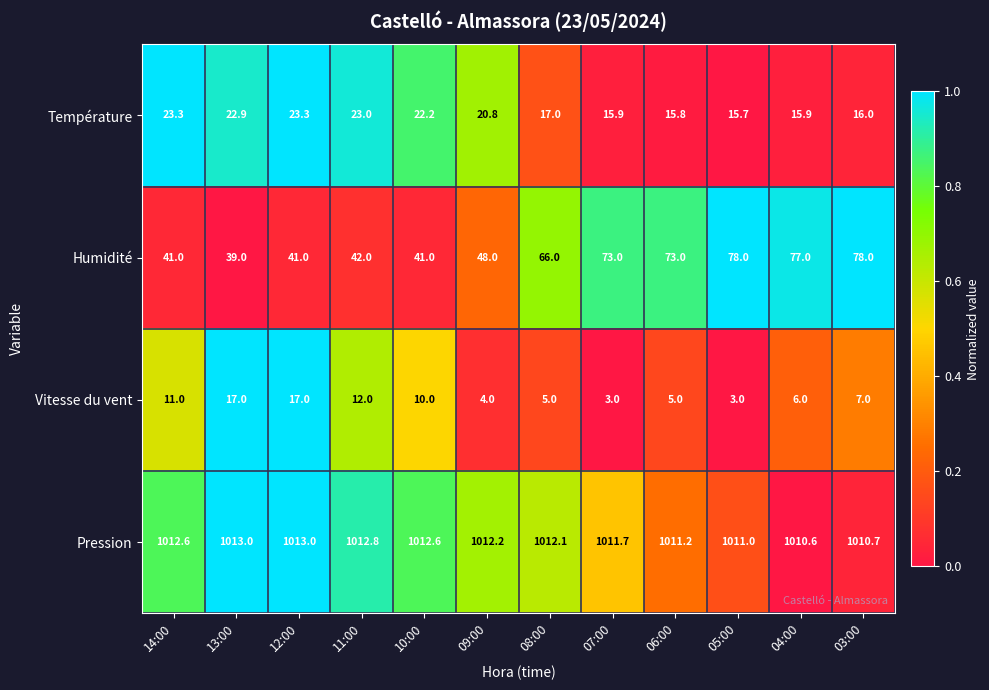

Which series has the largest range (max minus min)?

Humidité